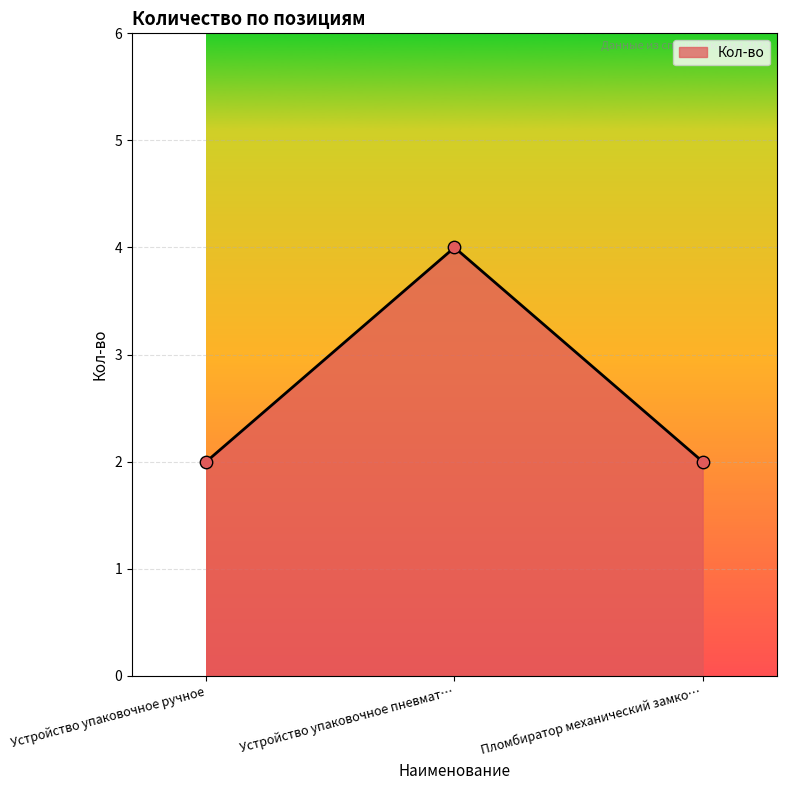

Approximately how many times larger is the value at Устройство упаковочное пневмат… compared to Пломбиратор механический замко…?

2.0